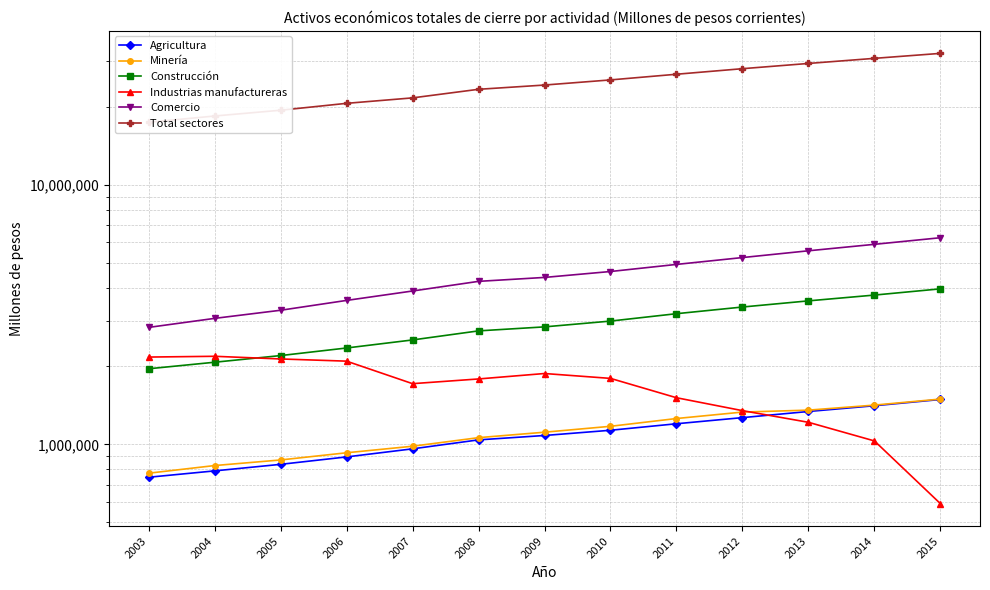

Reading left to right, transcribe all the data shown in this chart.

Agricultura: 2003=746573	2004=789937	2005=837196	2006=894192	2007=960719	2008=1040302	2009=1081622	2010=1132955	2011=1200383	2012=1267515	2013=1338495	2014=1408630	2015=1488897
Minería: 2003=773806	2004=828228	2005=870428	2006=927787	2007=983162	2008=1061002	2009=1113655	2010=1173549	2011=1257484	2012=1331452	2013=1354732	2014=1416522	2015=1494414
Construcción: 2003=1955678	2004=2072591	2005=2198699	2006=2351922	2007=2525957	2008=2737709	2009=2836834	2010=2986466	2011=3188982	2012=3383615	2013=3573649	2014=3762240	2015=3975897
Industrias manufactureras: 2003=2169946	2004=2184799	2005=2133753	2006=2092593	2007=1713469	2008=1786724	2009=1874974	2010=1795511	2011=1512261	2012=1348501	2013=1215922	2014=1030613	2015=590650
Comercio: 2003=2823432	2004=3059074	2005=3287696	2006=3587906	2007=3900618	2008=4249312	2009=4400314	2010=4637665	2011=4938992	2012=5249008	2013=5574183	2014=5903079	2015=6259306
Total sectores: 2003=17444898	2004=18443298	2005=19412505	2006=20638031	2007=21662515	2008=23377142	2009=24276682	2010=25408958	2011=26720748	2012=28071398	2013=29407010	2014=30769761	2015=32158234